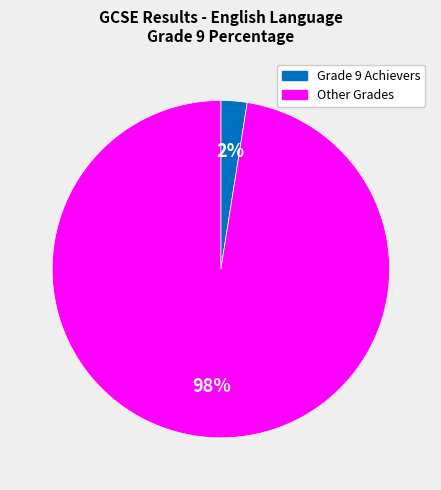

To the nearest percent, what is the average slice percentage?

50%